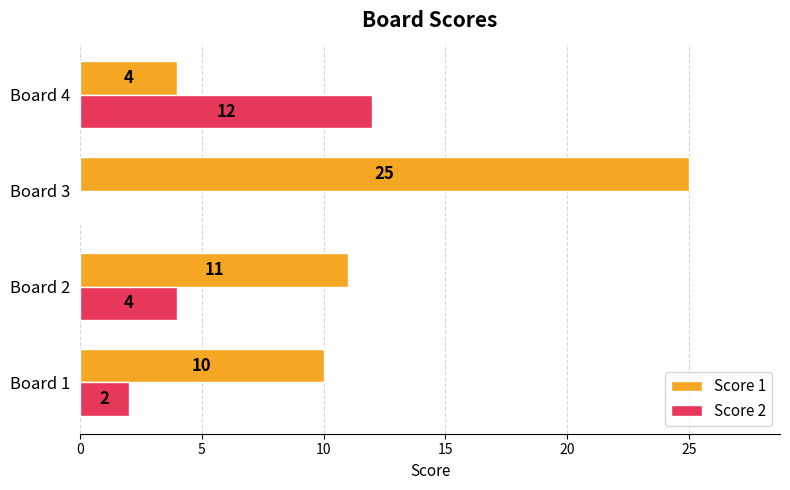

What is the sum of the Score 1 values at Board 2 and Board 1?

21